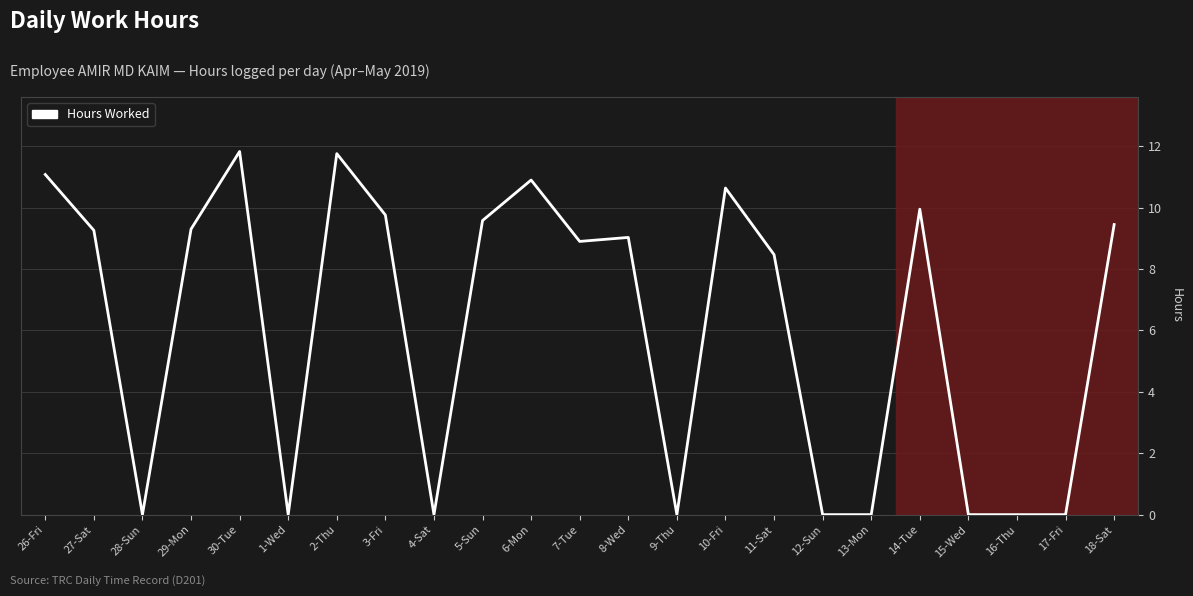

The chart shows a value of -3.6 at 9-Thu. True or false?

False